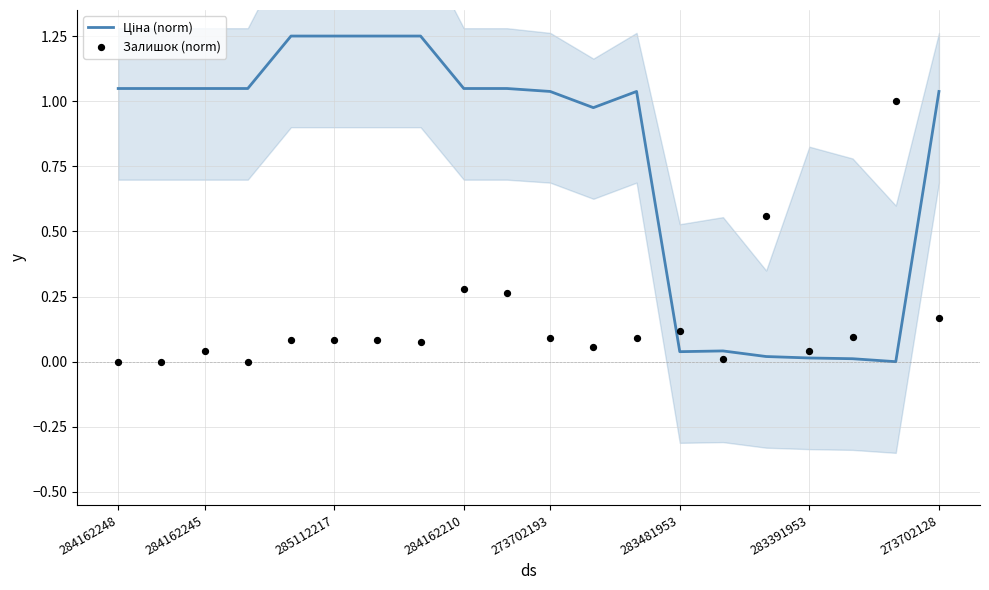

Which series contains the highest Y value?

Ціна (norm)